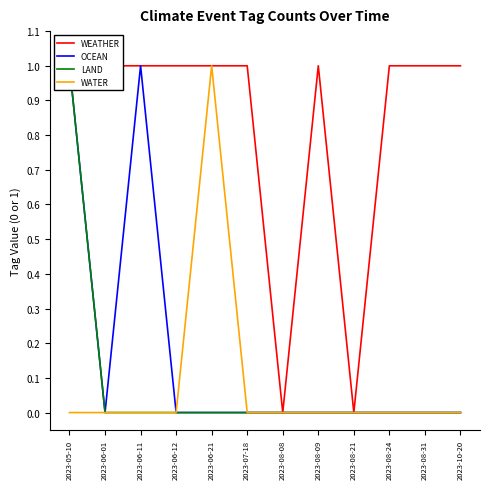

List the series in order of their peak value, lowest first.

WEATHER, OCEAN, LAND, WATER